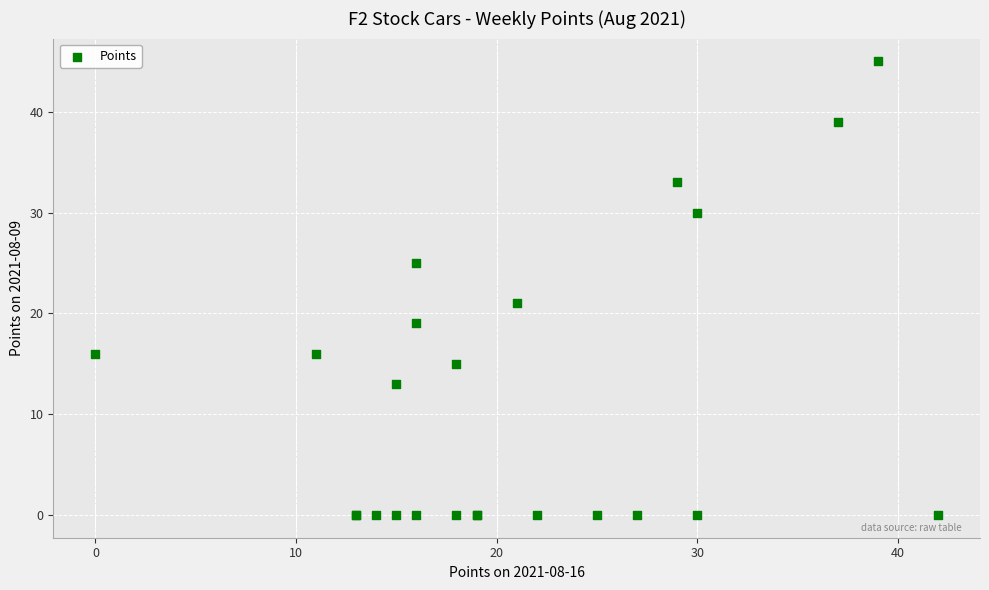

What Y value in the scatter plot is closest to 22?

21